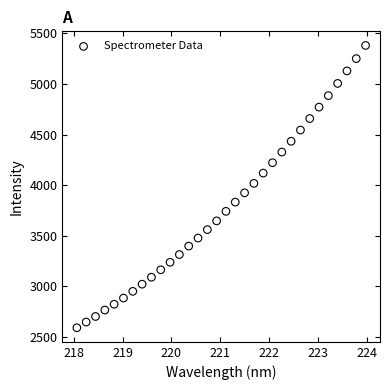

What is the range of X values (max minus min)?

5.9